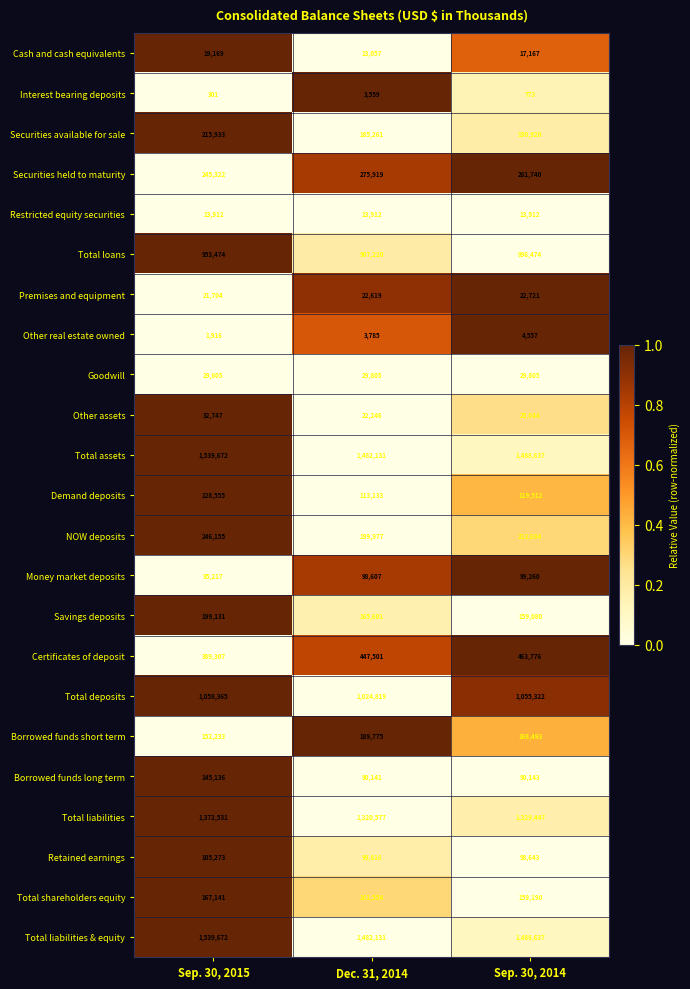

At which category does the chart reach its peak across all series?

Sep. 30, 2015